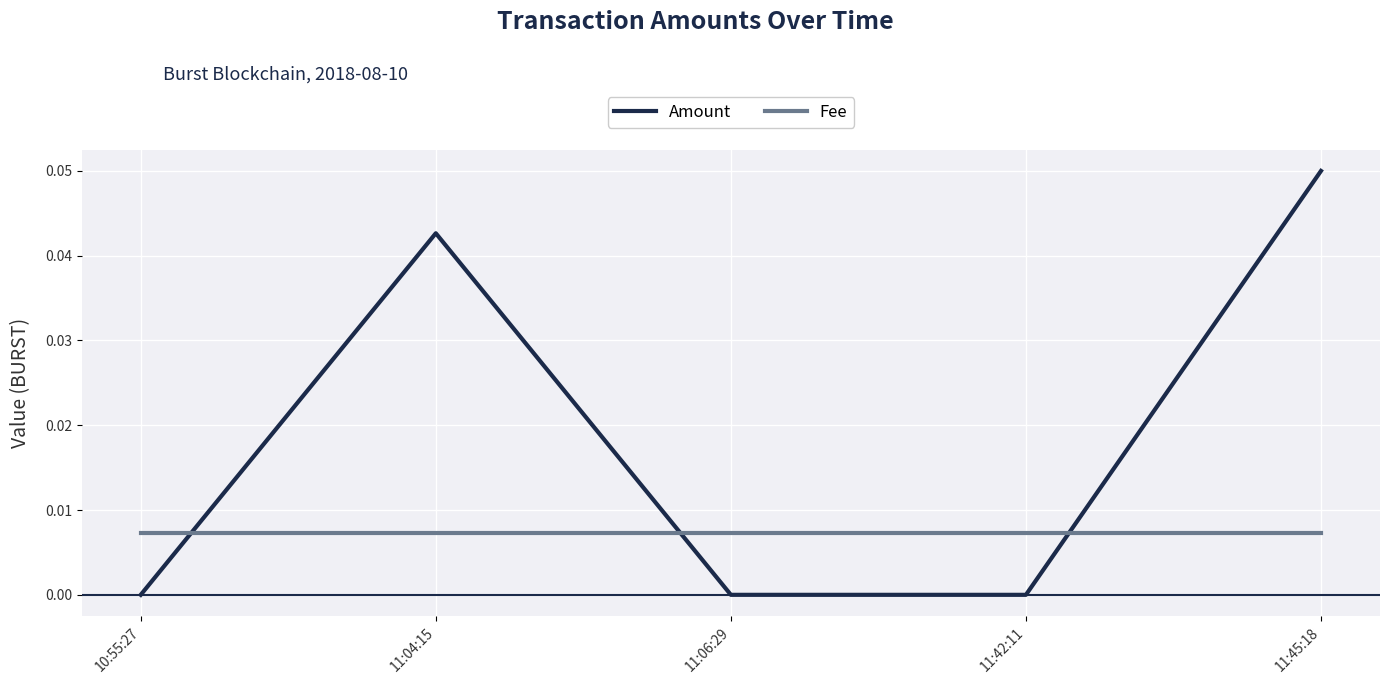

Rank the series at 11:06:29 from highest to lowest value.

Fee, Amount